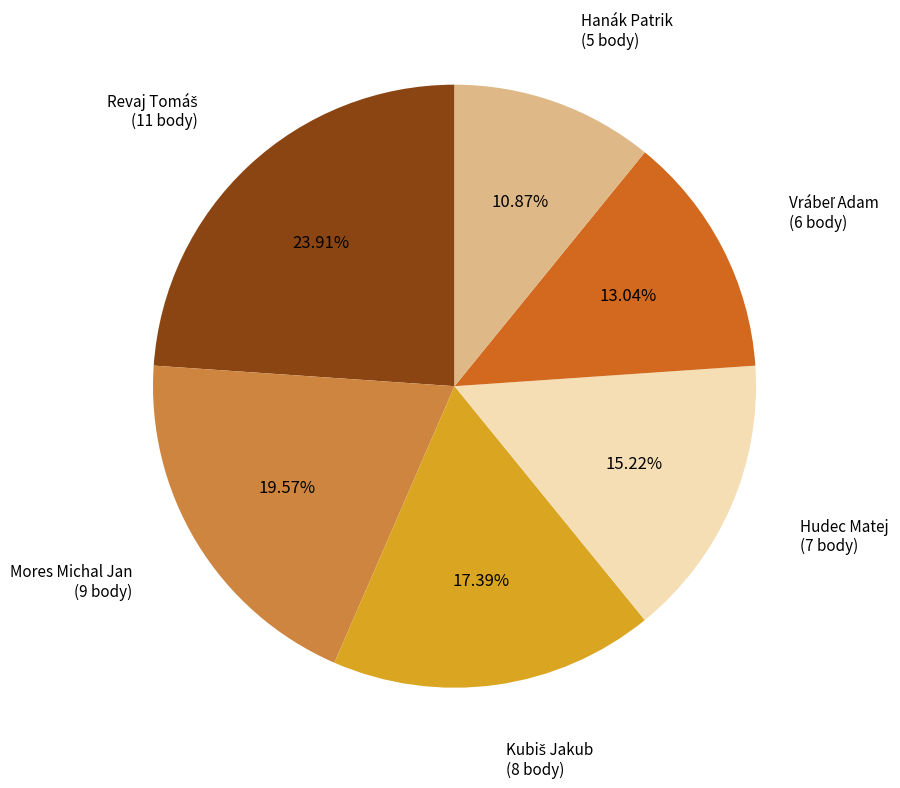

Does any single category account for the majority?

No